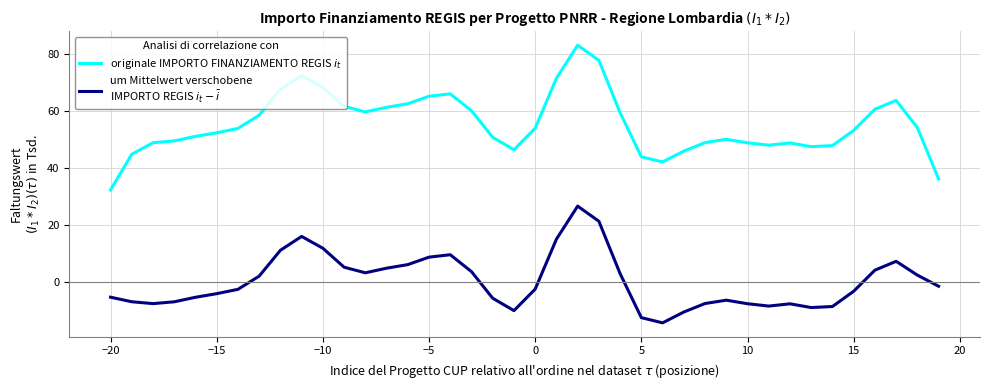

What is the greatest value displayed?

83.0